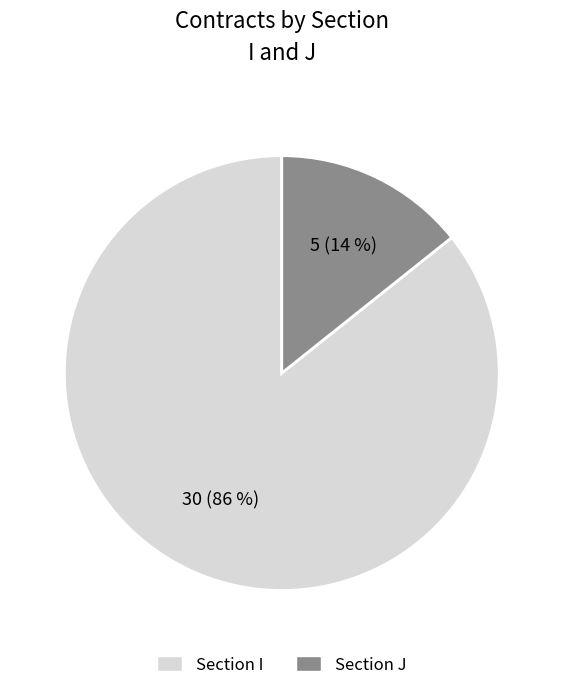

To the nearest percent, what is the average slice percentage?

50%